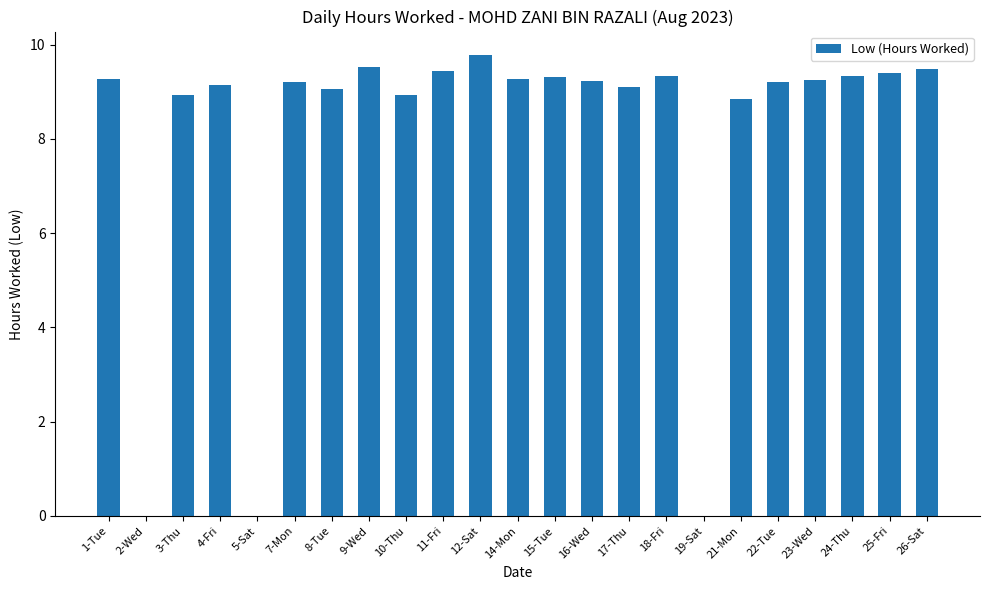

How many data points are above 9?

17